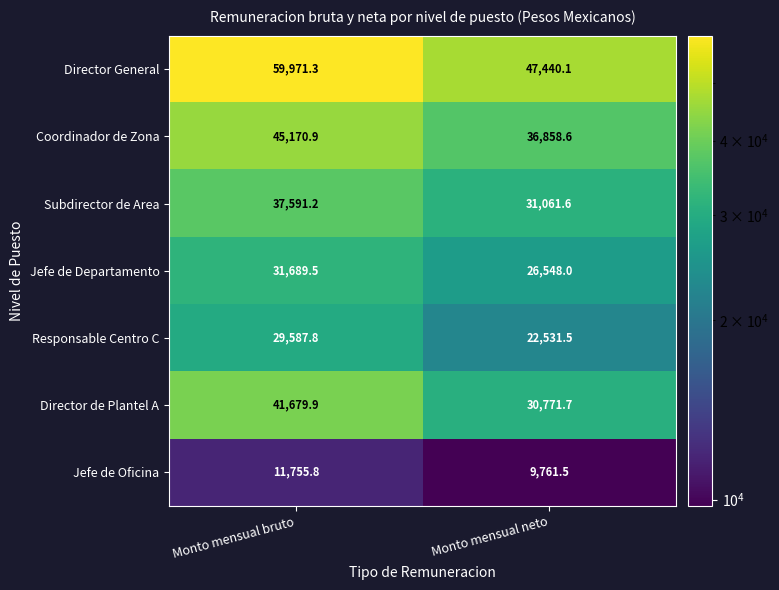

What is the total value across all series at Monto mensual bruto?

257446.4